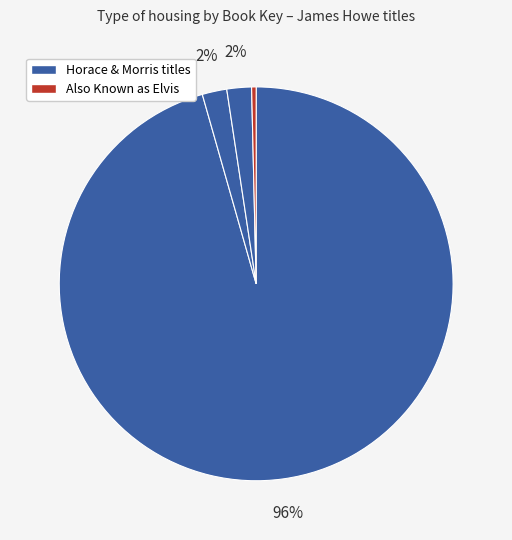

Count the number of slices in the pie.

4